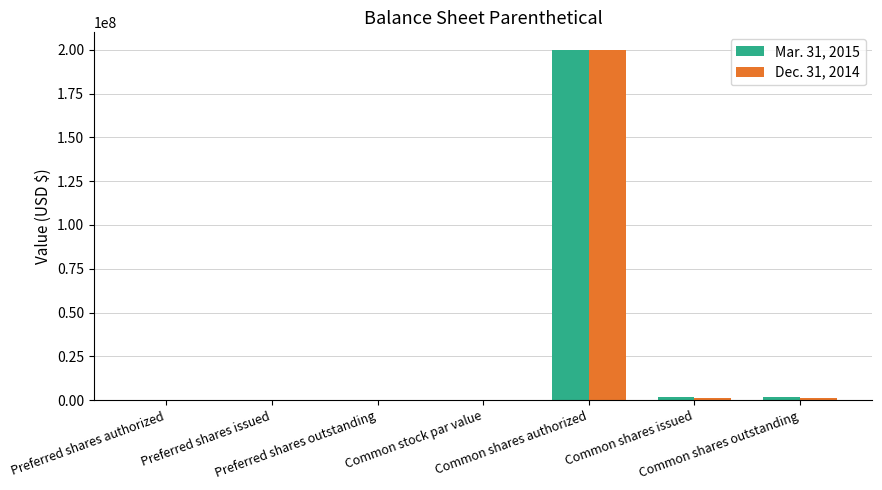

What is the maximum value for Dec. 31, 2014?

200000000.0